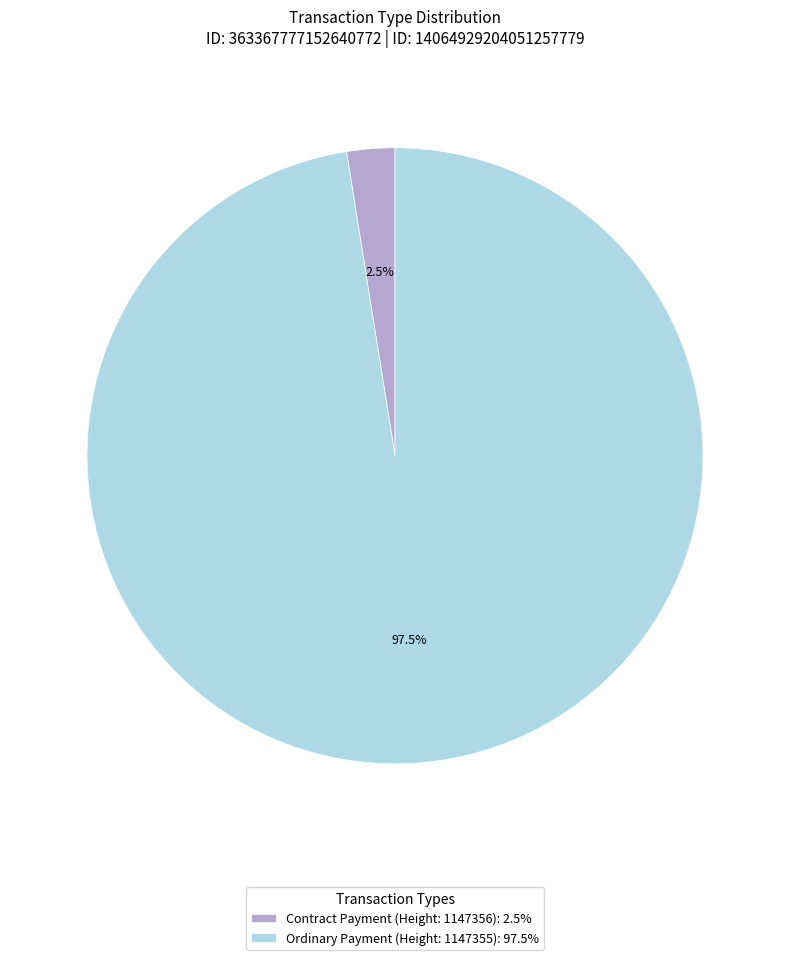

Does Contract Payment (Height: 1147356) account for over 50% of the chart?

No